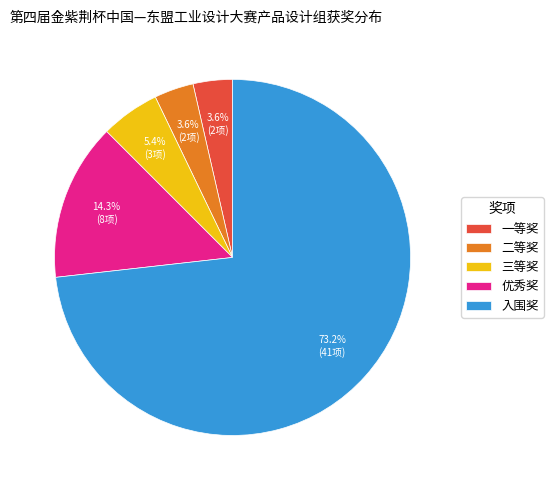

Is it true that 一等奖 is 17% of the pie?

False